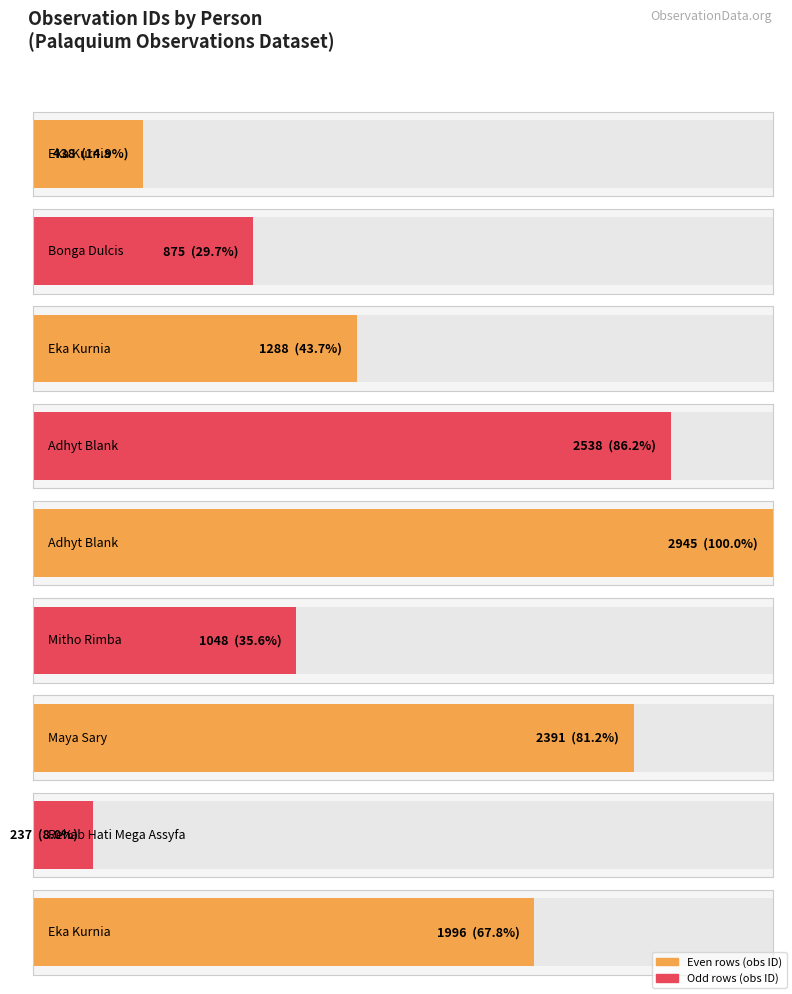

What is the label of the 9th bar from the left?

Eka Kurnia (1996)